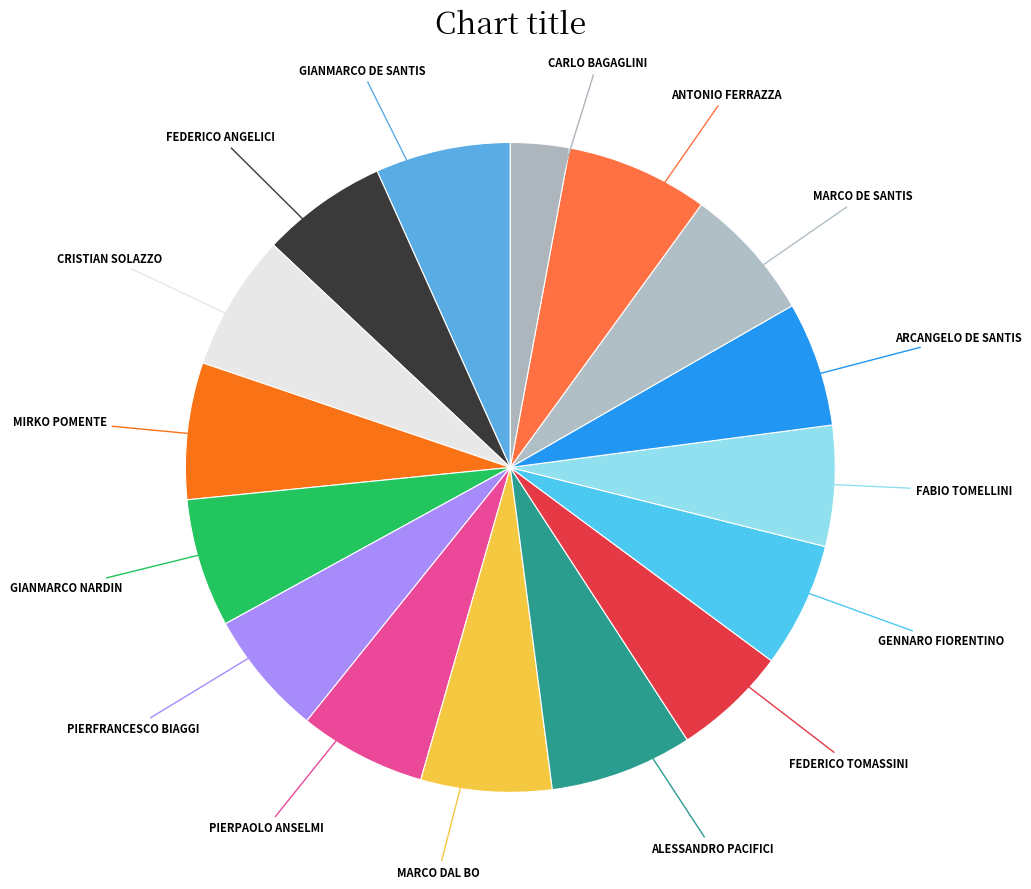

Is the sum of GIANMARCO NARDIN and PIERFRANCESCO BIAGGI greater than half?

No